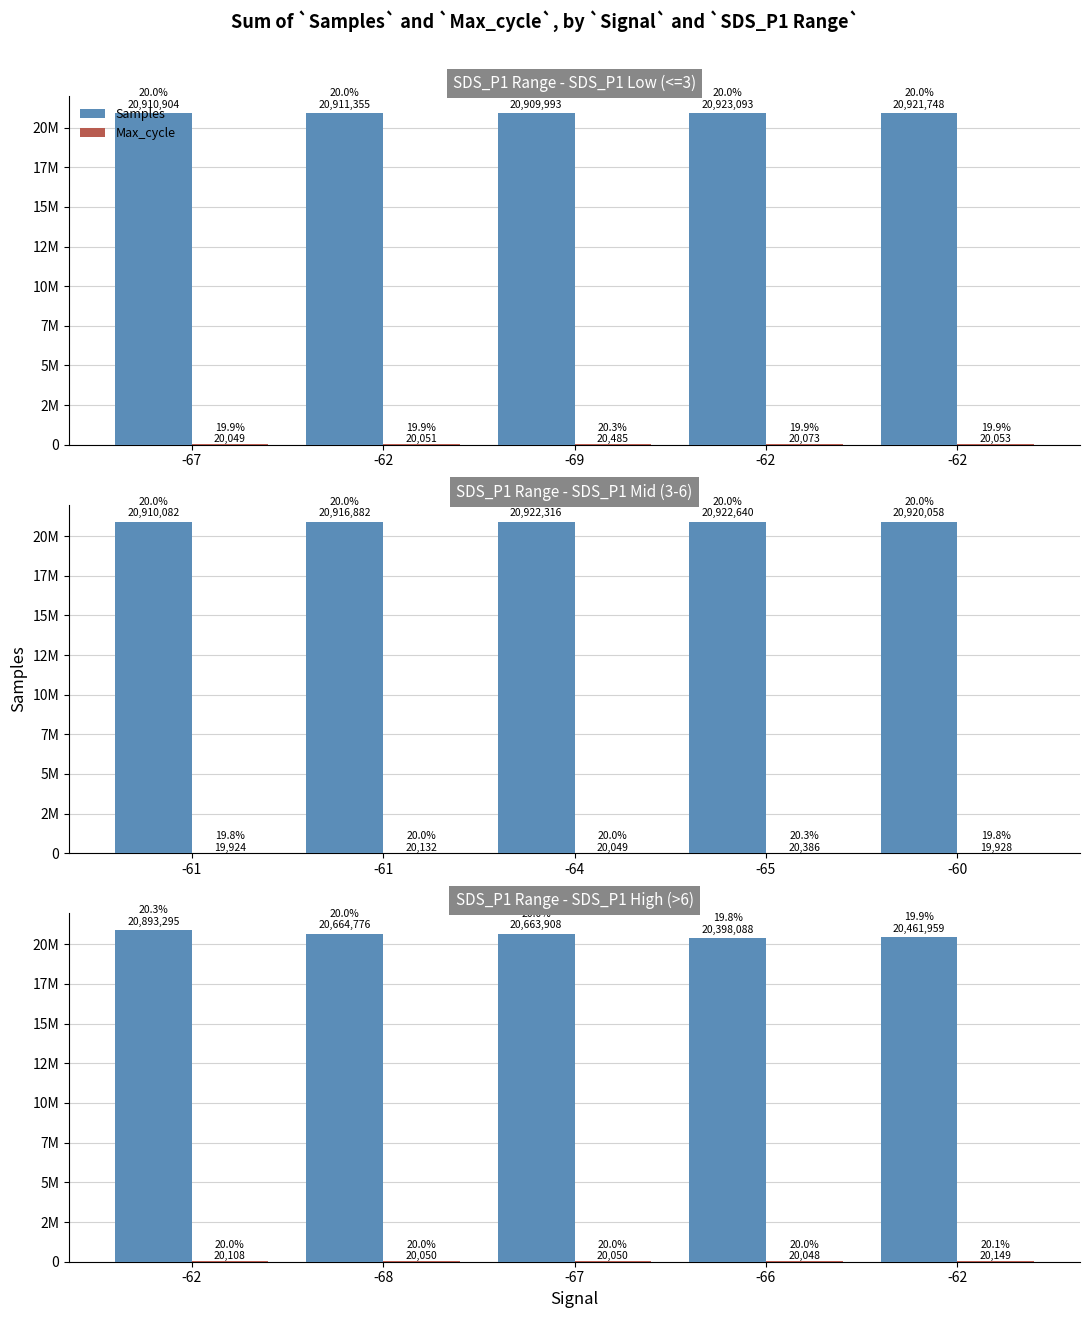

What is the lowest value of the Samples series?

20398088